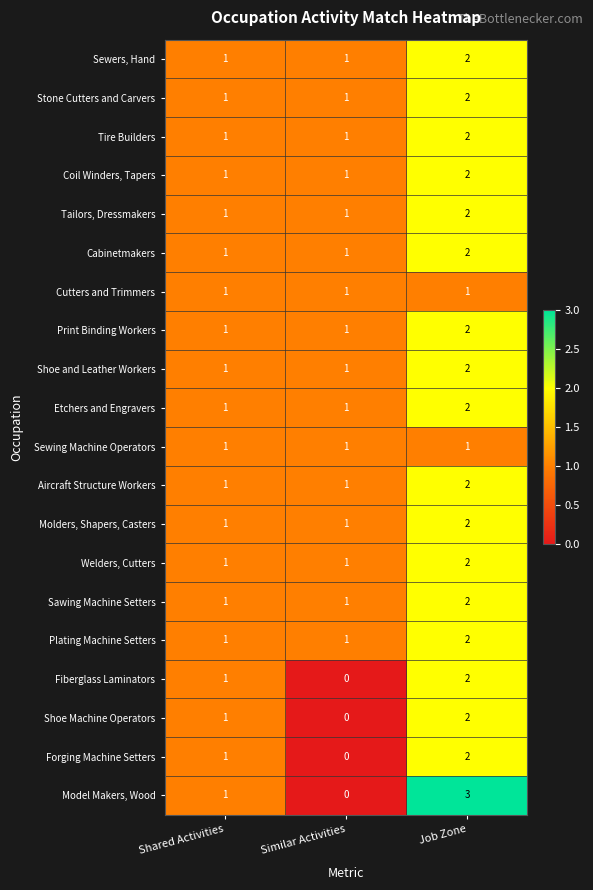

Is it true that Stone Cutters and Carvers equals 1 at Shared Activities?

True